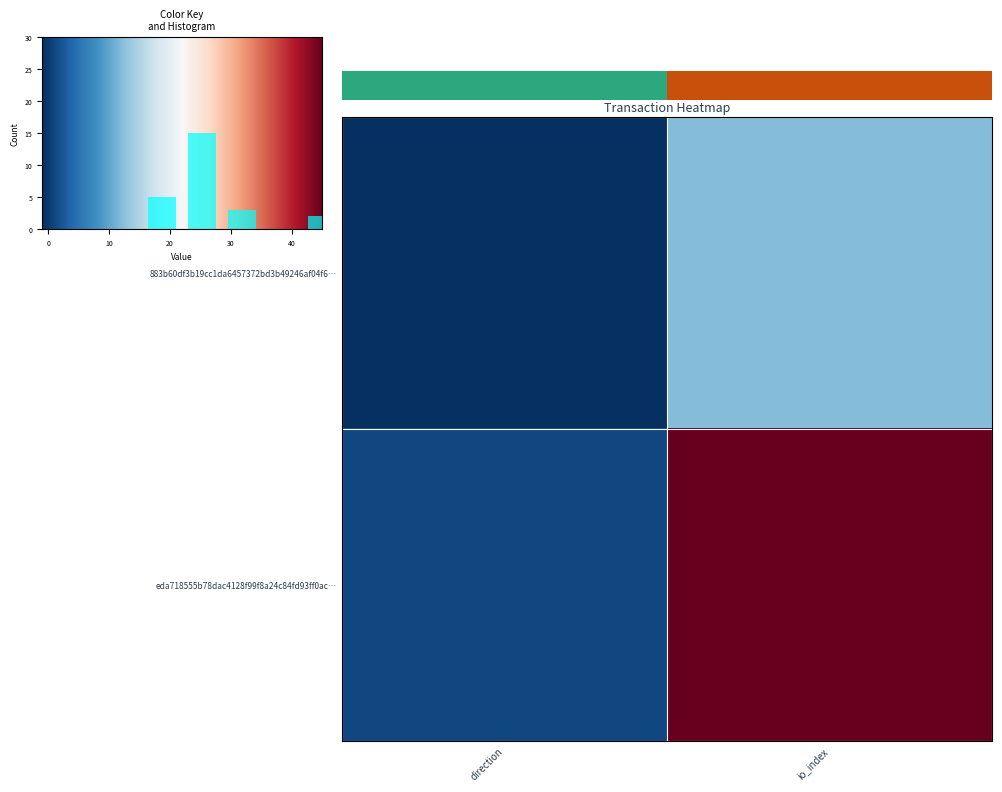

What is the total value across all series at io_index?

57